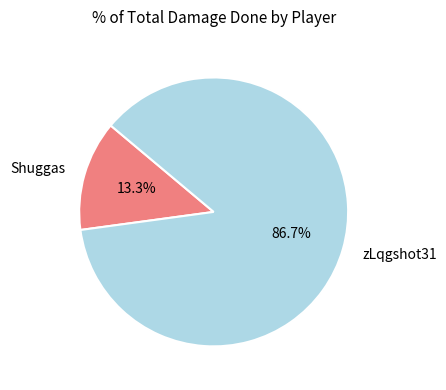

To the nearest percent, what is the average slice percentage?

50%